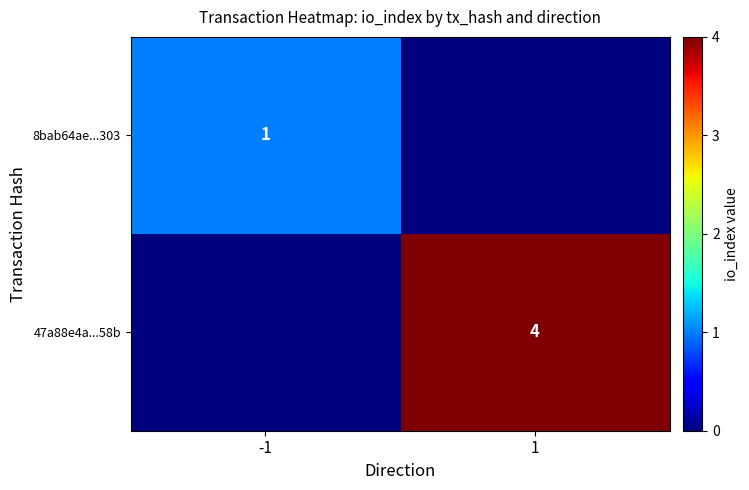

What is the total value across all series at -1?

1